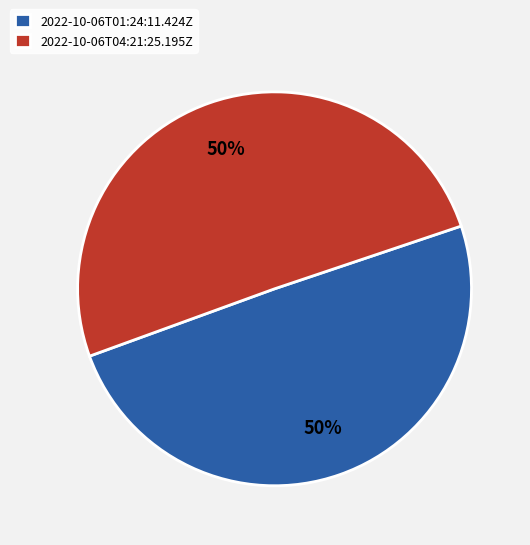

To the nearest percent, what percentage of the pie is 2022-10-06T04:21:25.195Z?

50%